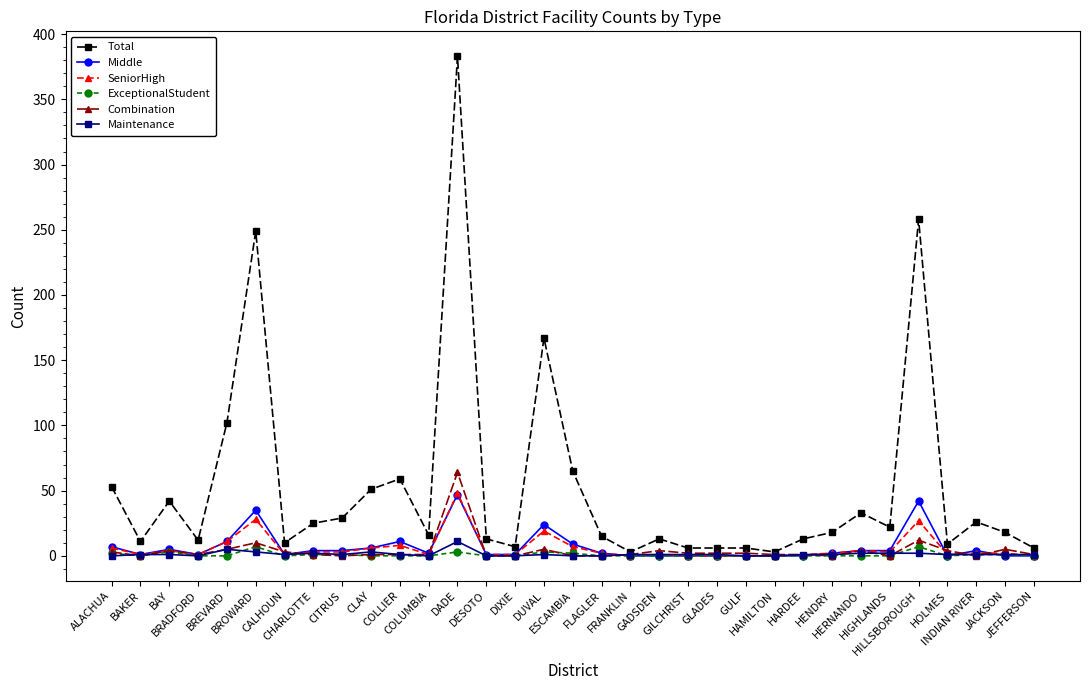

Which series has the widest spread of values?

Total